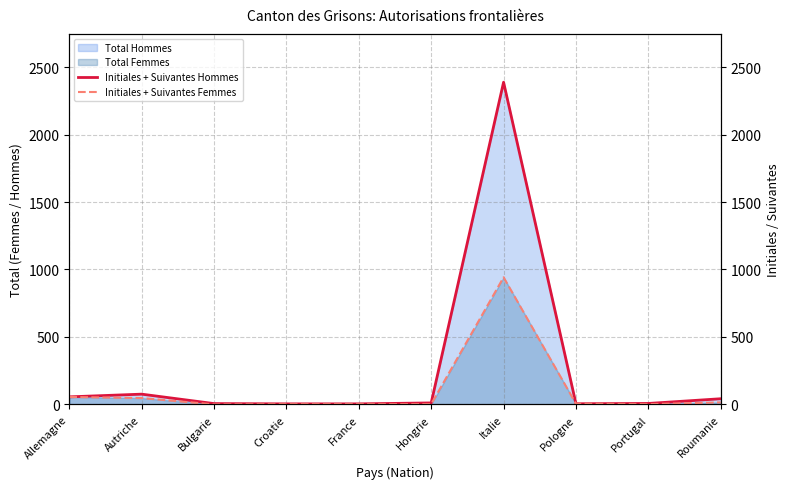

At how many categories does at least one series exceed 488?

1